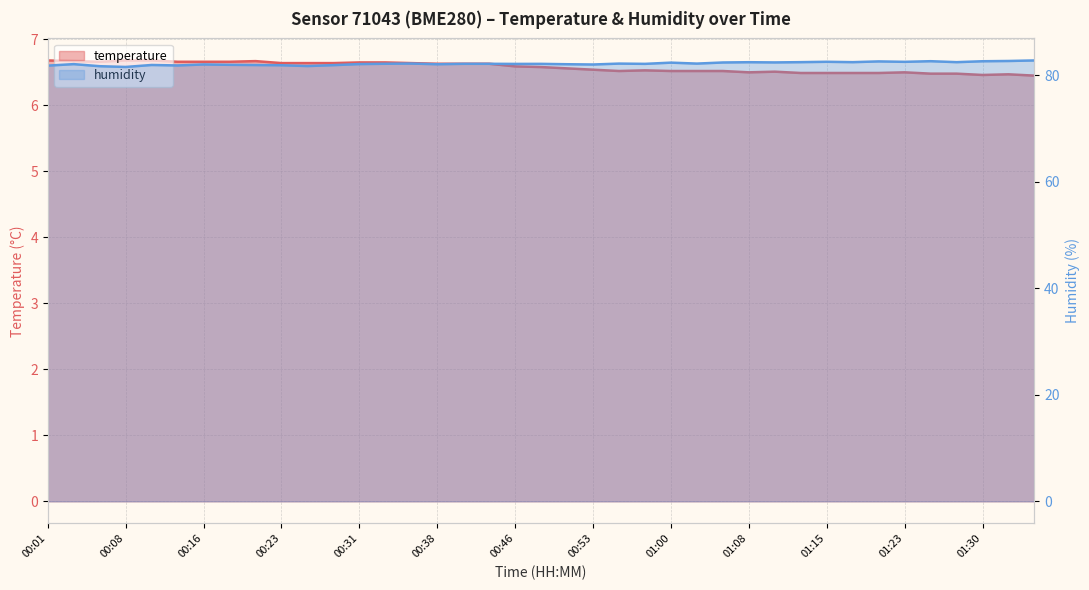

How many interior local peaks does the humidity series have?

11